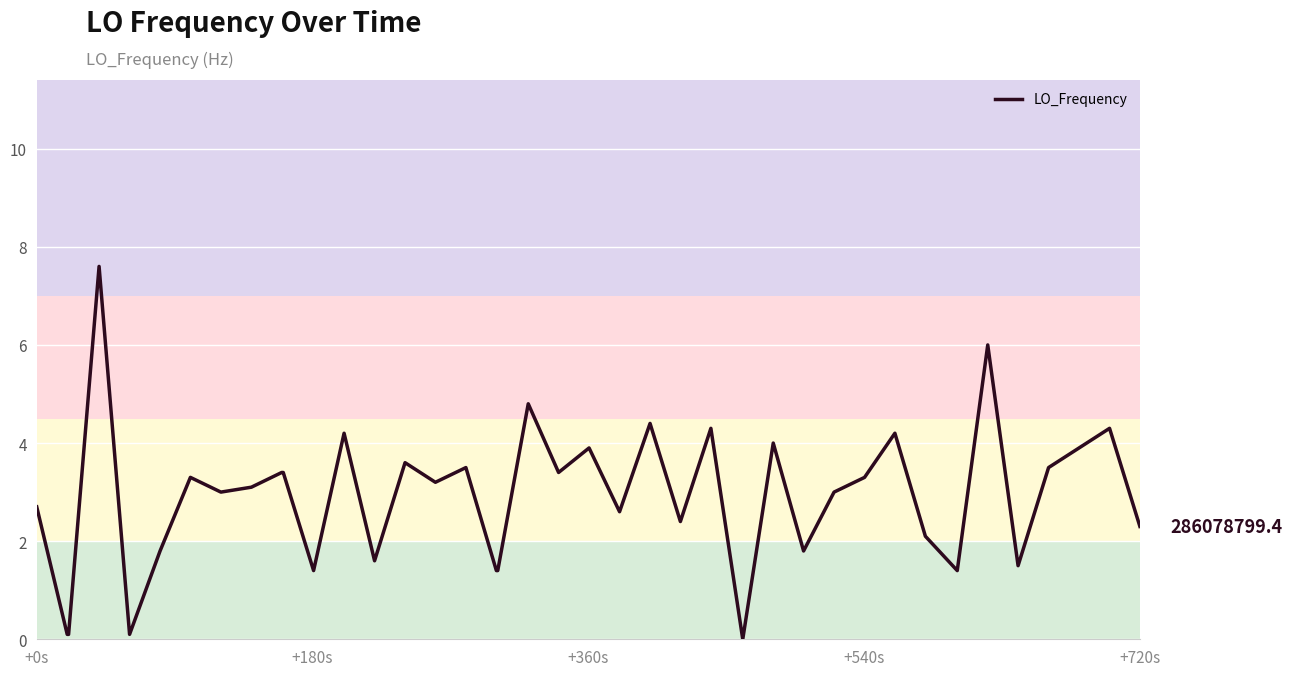

What is the maximum value shown in the chart?

7.6